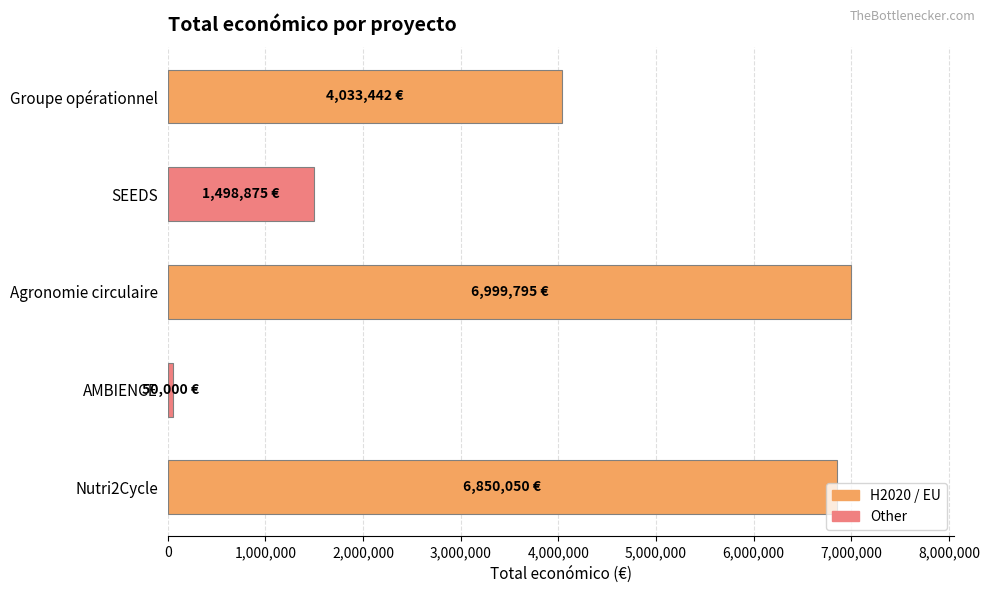

At which category does the chart reach its minimum across all series?

AMBIENCE